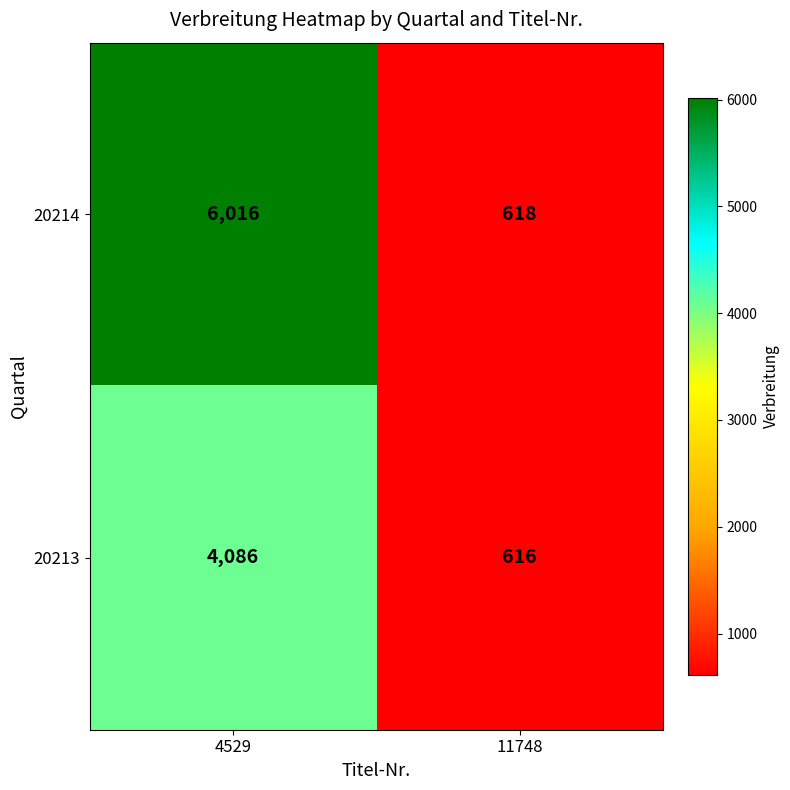

What is the maximum value shown in the chart?

6016